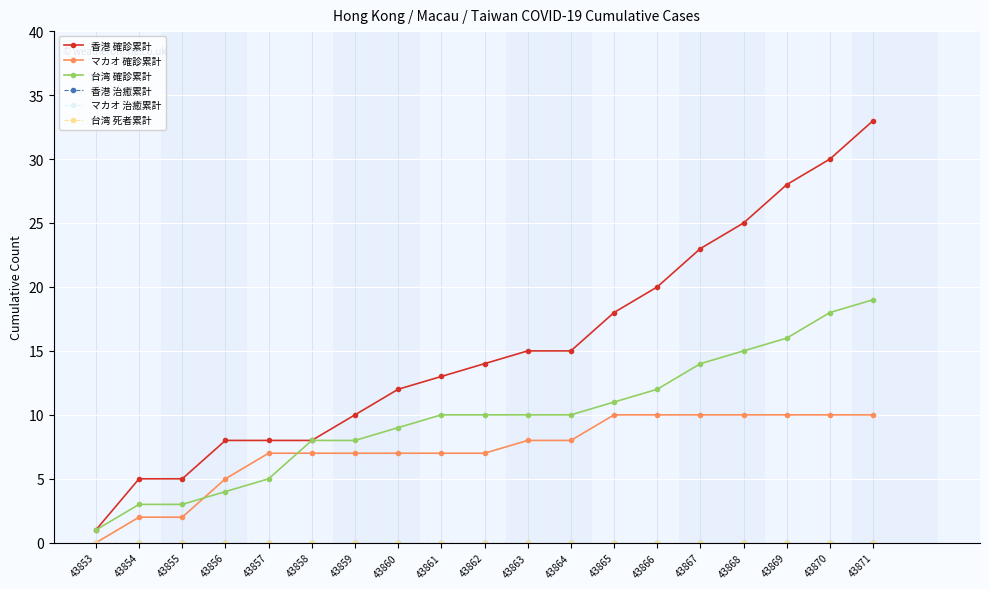

Reading left to right, what are all the values shown in this chart?

香港 確診累計: 43853=1	43854=5	43855=5	43856=8	43857=8	43858=8	43859=10	43860=12	43861=13	43862=14	43863=15	43864=15	43865=18	43866=20	43867=23	43868=25	43869=28	43870=30	43871=33
マカオ 確診累計: 43853=0	43854=2	43855=2	43856=5	43857=7	43858=7	43859=7	43860=7	43861=7	43862=7	43863=8	43864=8	43865=10	43866=10	43867=10	43868=10	43869=10	43870=10	43871=10
台湾 確診累計: 43853=1	43854=3	43855=3	43856=4	43857=5	43858=8	43859=8	43860=9	43861=10	43862=10	43863=10	43864=10	43865=11	43866=12	43867=14	43868=15	43869=16	43870=18	43871=19
香港 治癒累計: 43853=0	43854=0	43855=0	43856=0	43857=0	43858=0	43859=0	43860=0	43861=0	43862=0	43863=0	43864=0	43865=0	43866=0	43867=0	43868=0	43869=0	43870=0	43871=0
マカオ 治癒累計: 43853=0	43854=0	43855=0	43856=0	43857=0	43858=0	43859=0	43860=0	43861=0	43862=0	43863=0	43864=0	43865=0	43866=0	43867=0	43868=0	43869=0	43870=0	43871=0
台湾 死者累計: 43853=0	43854=0	43855=0	43856=0	43857=0	43858=0	43859=0	43860=0	43861=0	43862=0	43863=0	43864=0	43865=0	43866=0	43867=0	43868=0	43869=0	43870=0	43871=0